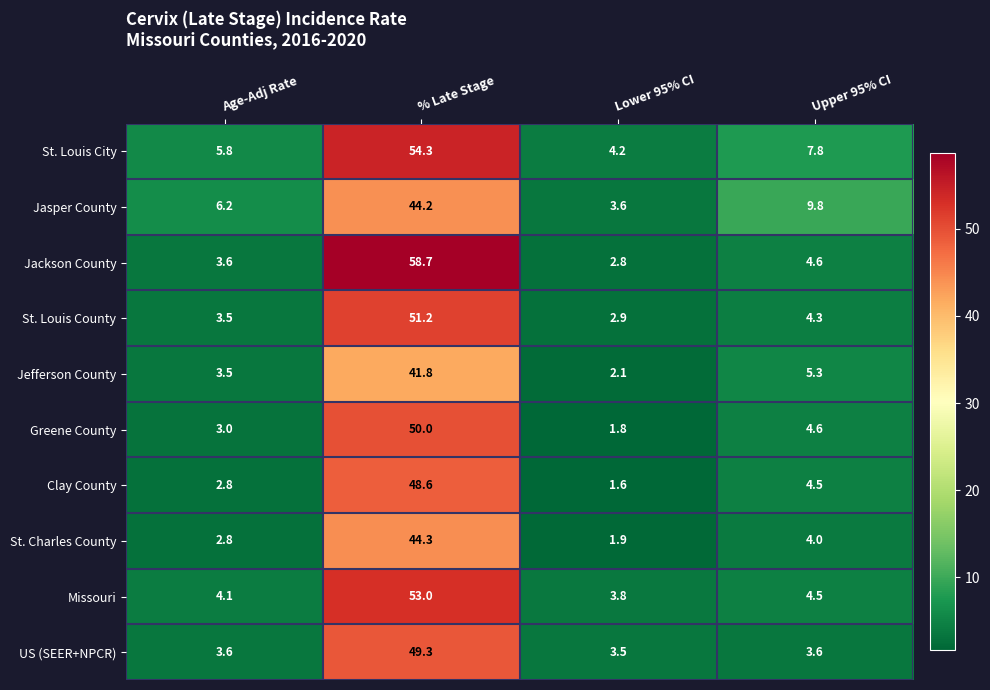

List the series in order of their peak value, lowest first.

Jefferson County, Jasper County, St. Charles County, Clay County, US (SEER+NPCR), Greene County, St. Louis County, Missouri, St. Louis City, Jackson County